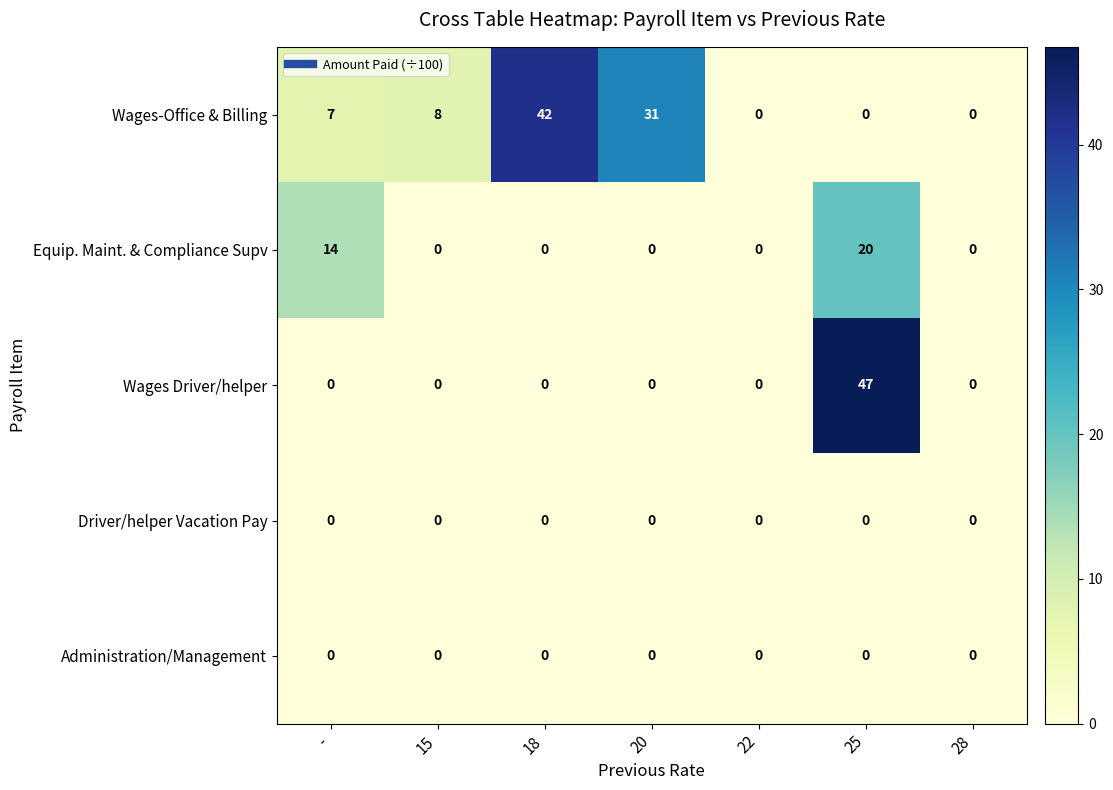

Where is Equip. Maint. & Compliance Supv nearest to the value 10?

-